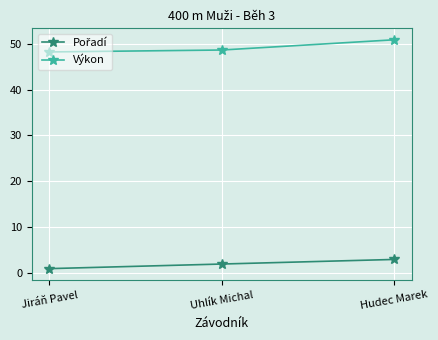

The value of Výkon at Jiráň Pavel is 12.4. True or false?

False